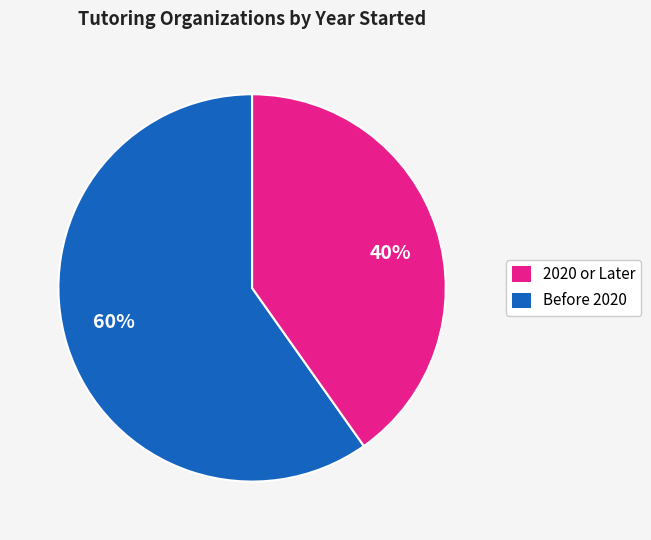

Is there a majority slice in this chart?

Yes